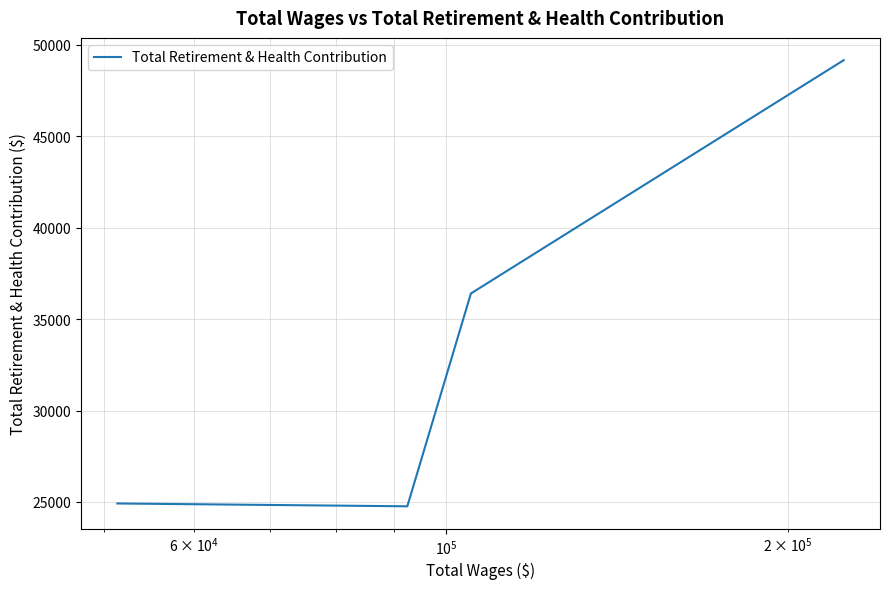

How many values are below 36401?

2